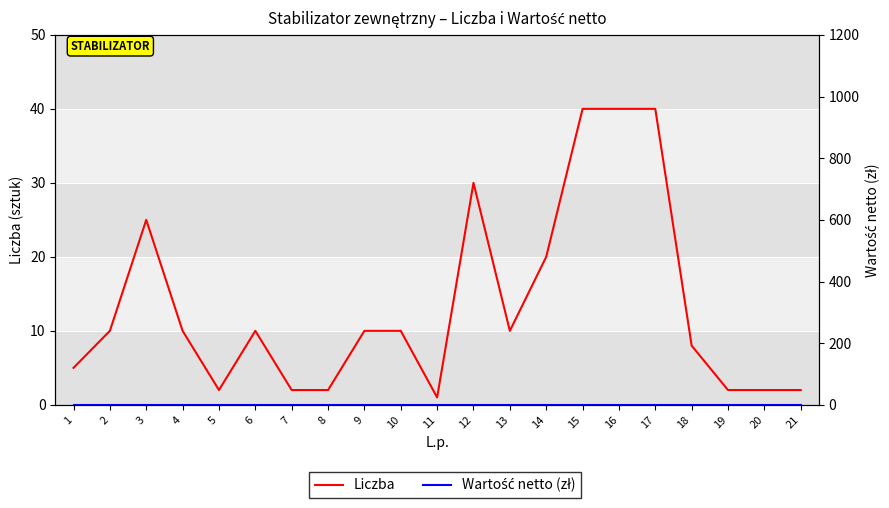

What are all the series names shown in the legend?

Liczba, Wartość netto (zł)